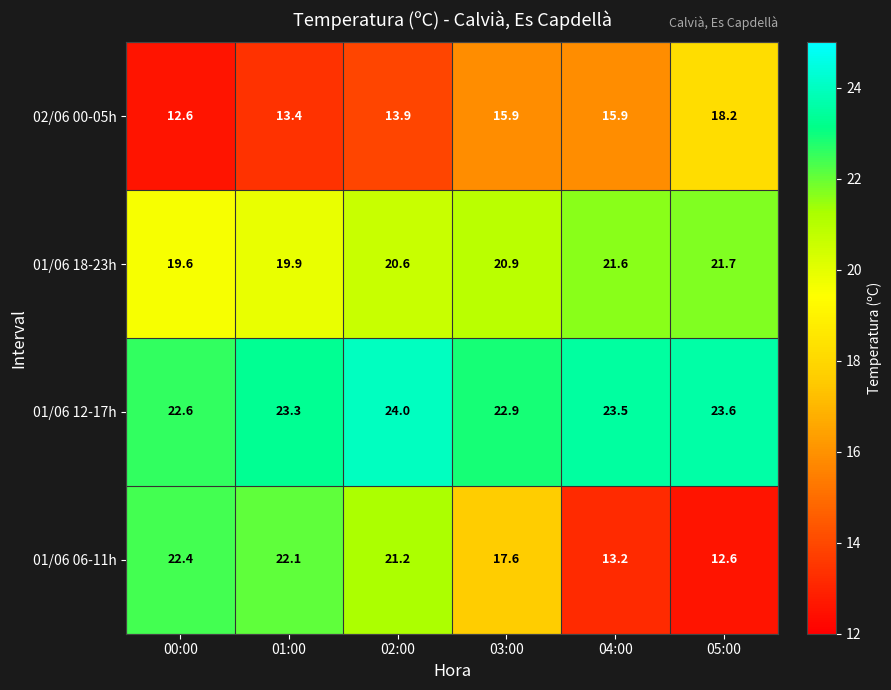

What is the highest value of the 02/06 00-05h series?

18.2